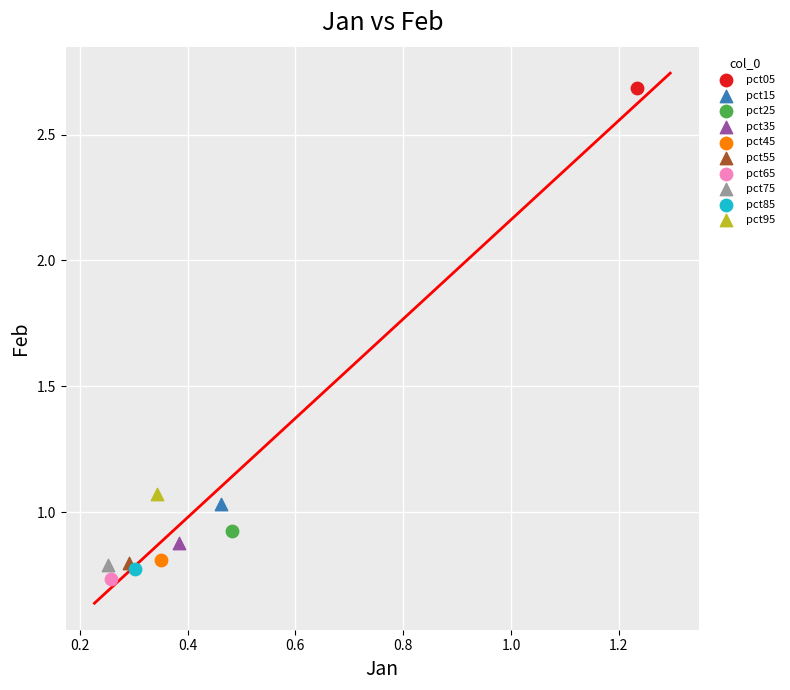

Which series contains the lowest Y value?

pct65